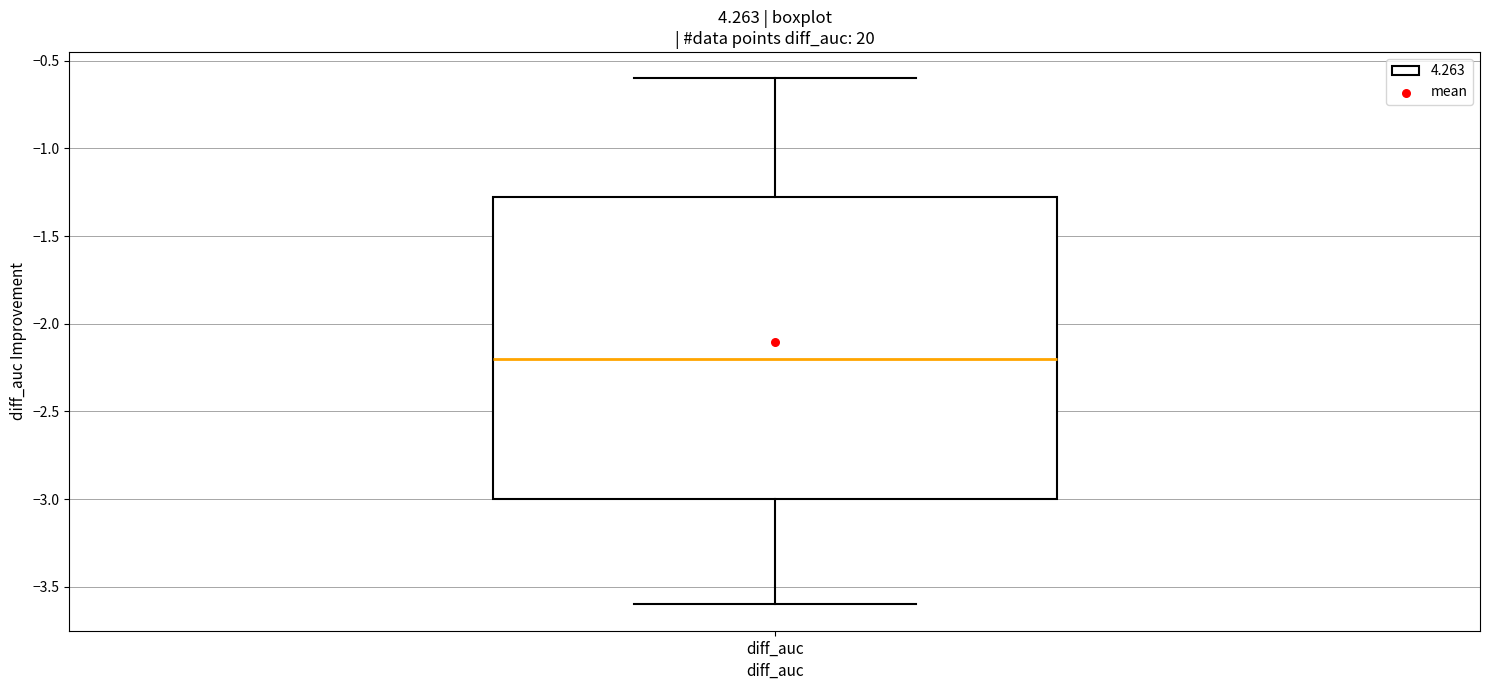

Transcribe this box plot: give where the median line is, the range the box spans, and where the two whiskers end, as read against the y-axis. The values are not printed on the chart, so give them approximately, as read against the axis.

median -2.20, box -3.00 to -1.25, whiskers -3.60 to -0.60